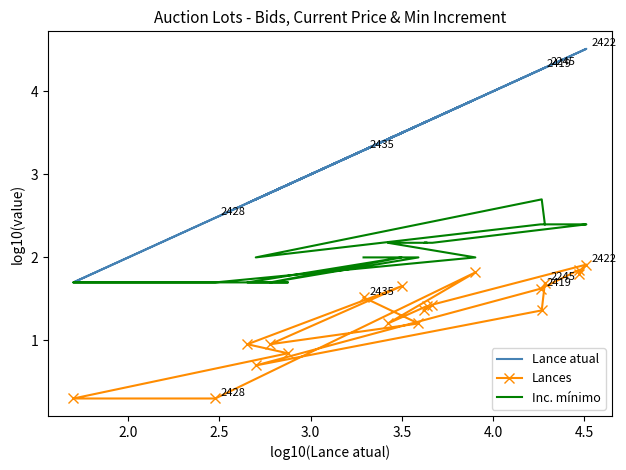

What is the greatest value displayed?

4.5